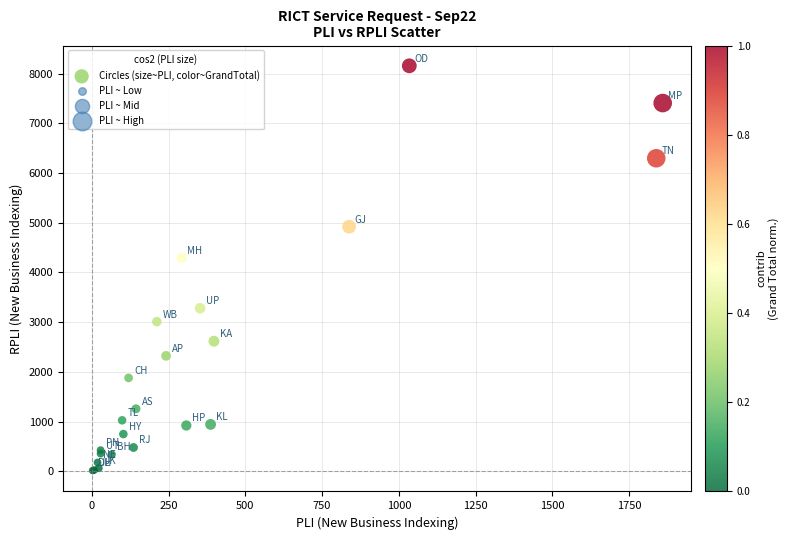

What Y value in the scatter plot is closest to 4087?

4294